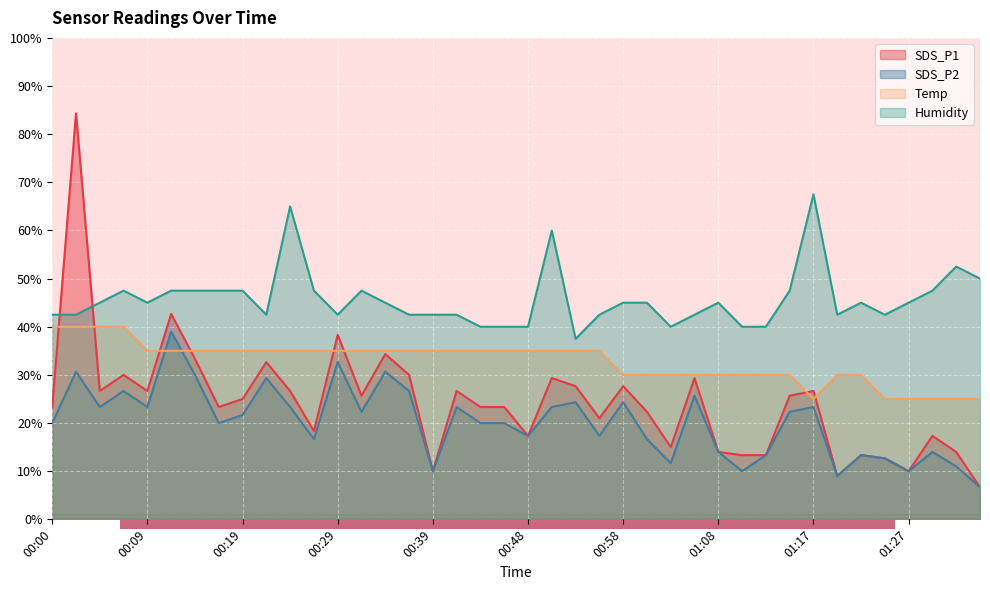

What are all the series names shown in the legend?

SDS_P1, SDS_P2, Temp, Humidity